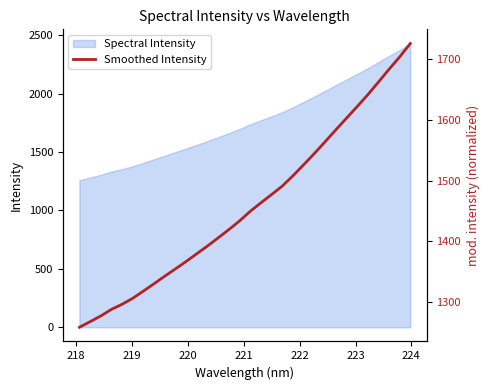

What is the lowest value of the Spectral Intensity series?

1258.2